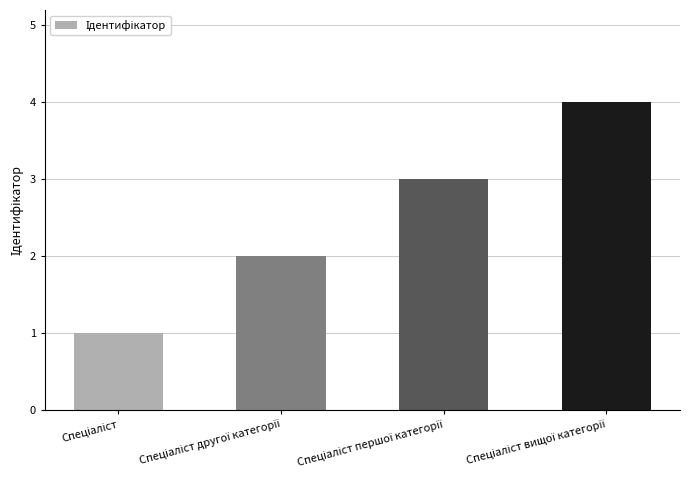

What is the maximum value shown in the chart?

4